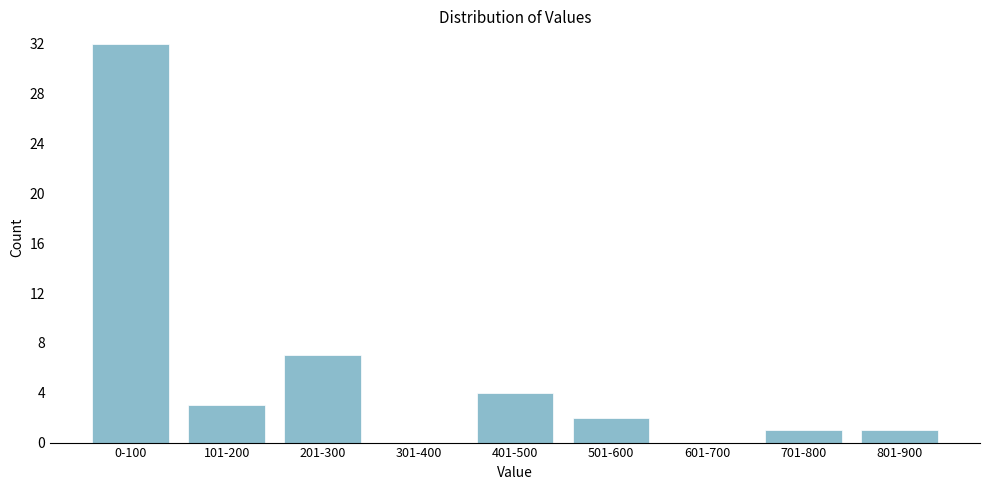

Reading left to right, what are all the values shown in this chart?

0-100=32	101-200=3	201-300=7	301-400=0	401-500=4	501-600=2	601-700=0	701-800=1	801-900=1